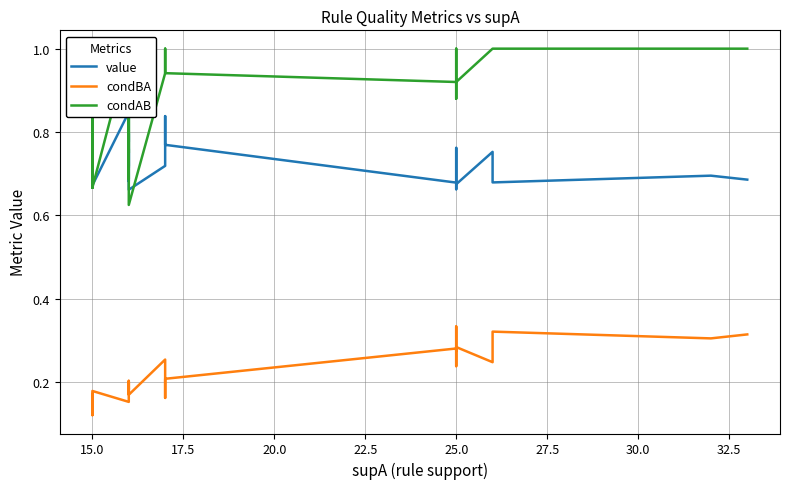

What is the highest value of the value series?

0.9